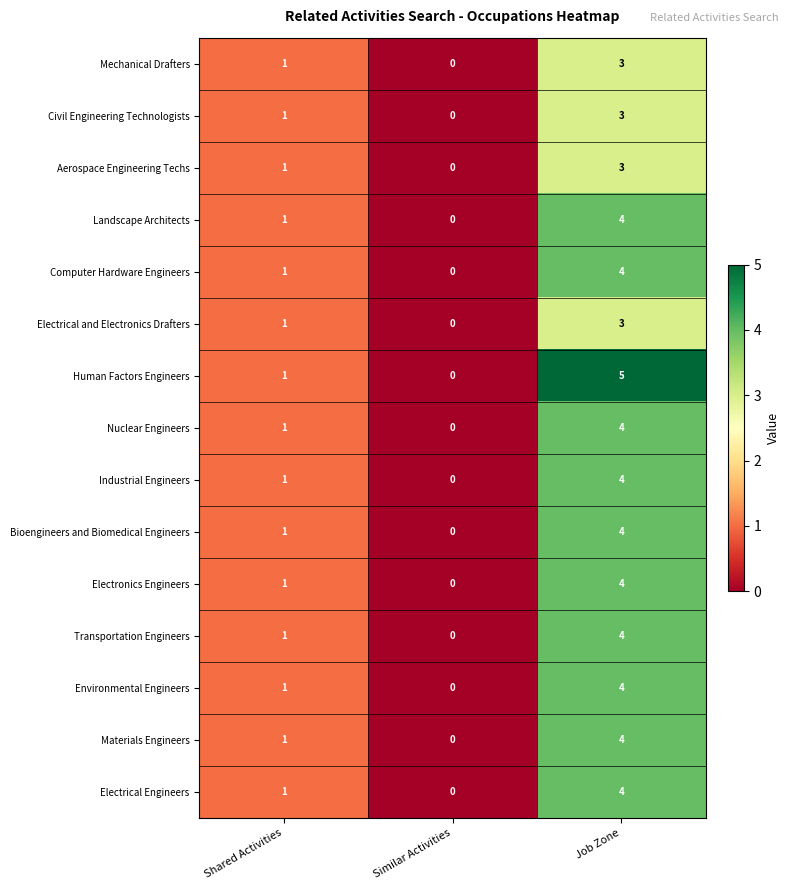

Count the Nuclear Engineers values in the range 0 to 4.

3